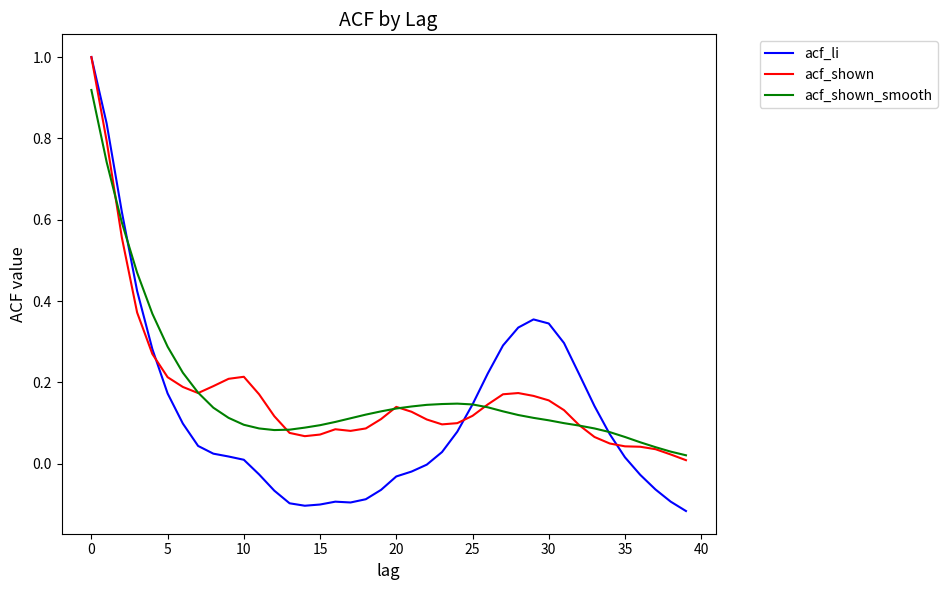

What is the highest value of the acf_shown series?

1.0